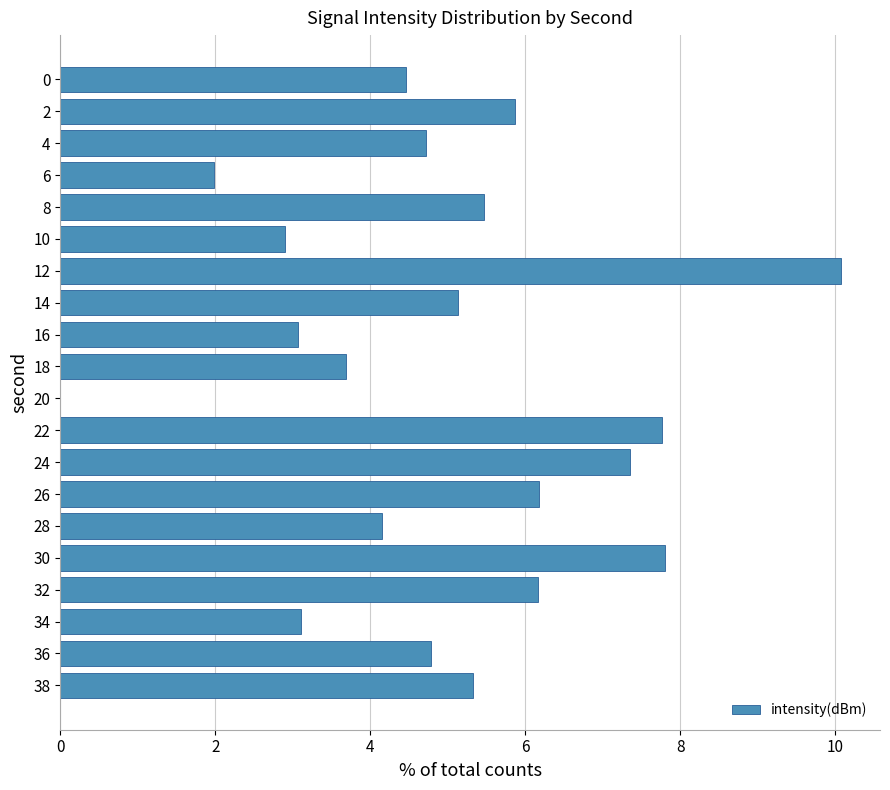

What is the greatest value displayed?

10.1